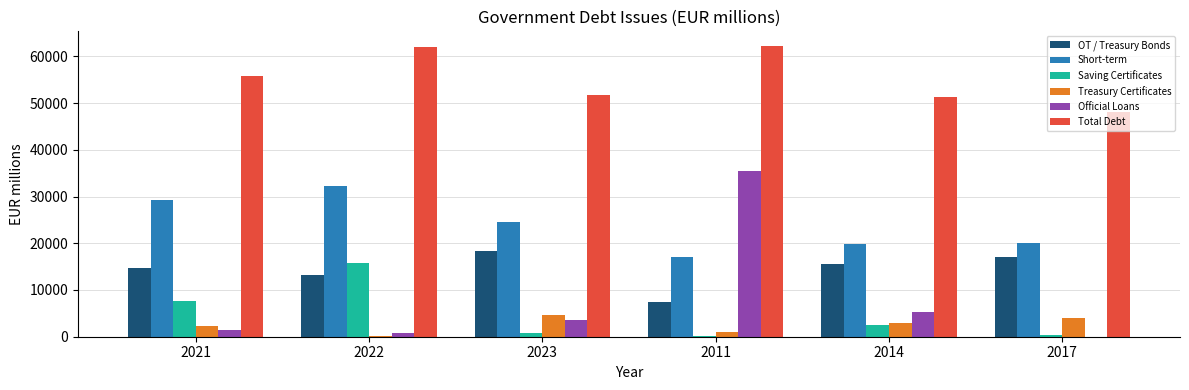

What is the greatest value displayed?

62243.5